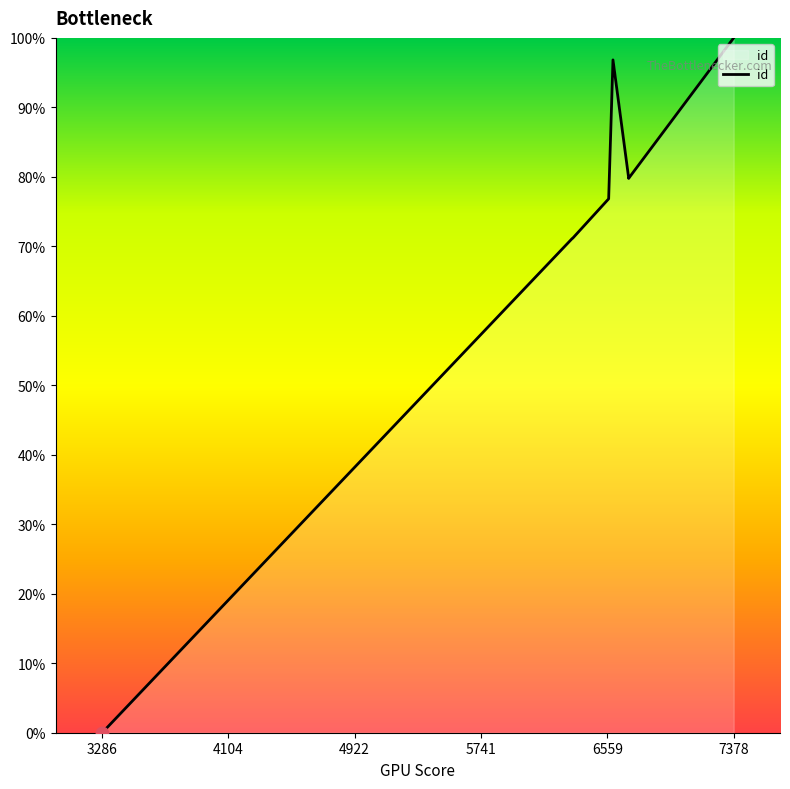

Which has a higher value, 7378 or 4104?

7378